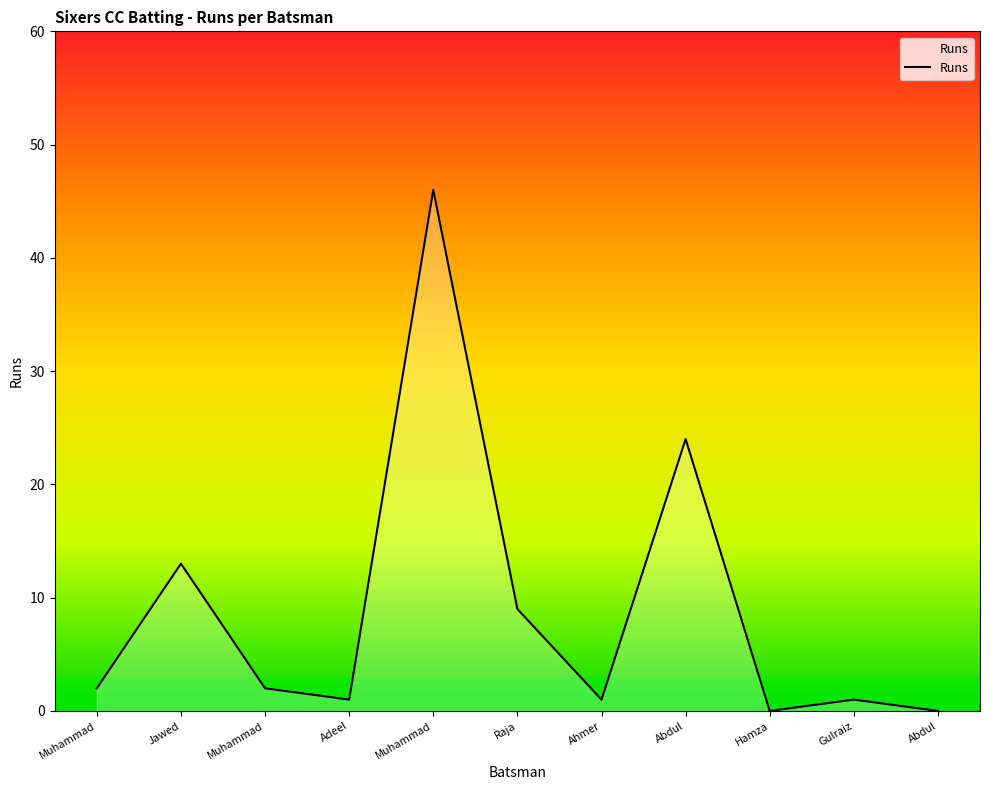

The chart shows a value of 16 at Raja. True or false?

False